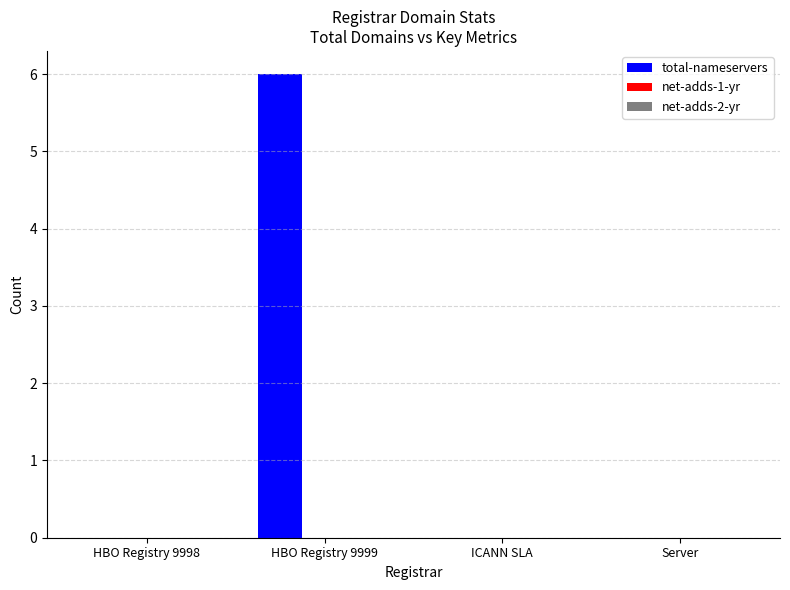

Is it true that the value at Server is 4?

False